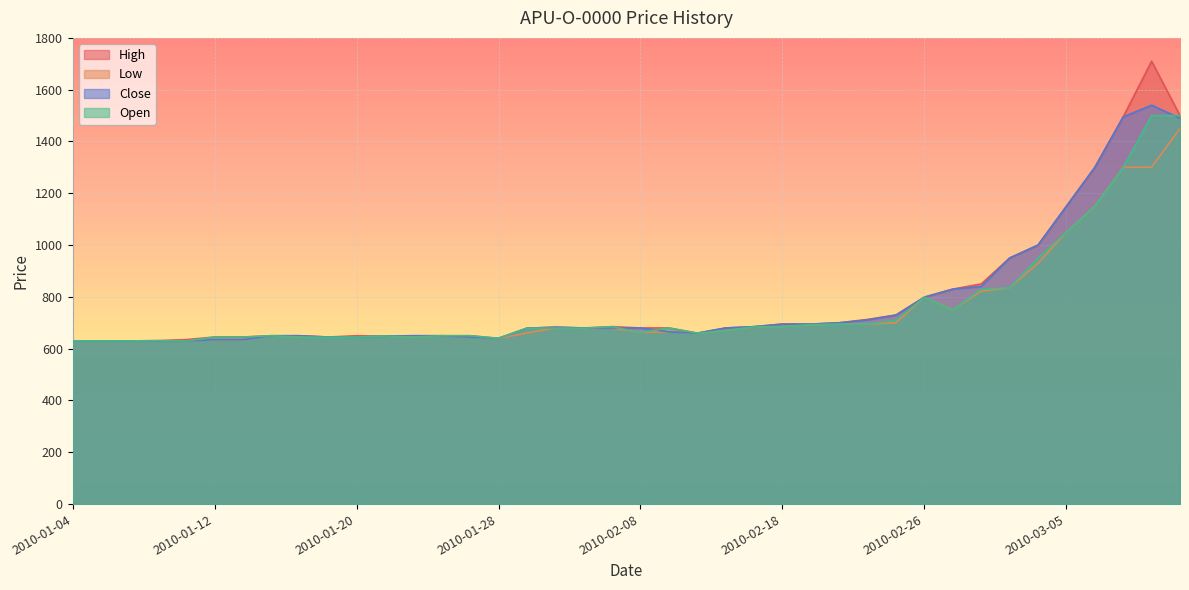

The Open series shows 685 at 2010-02-17. True or false?

True